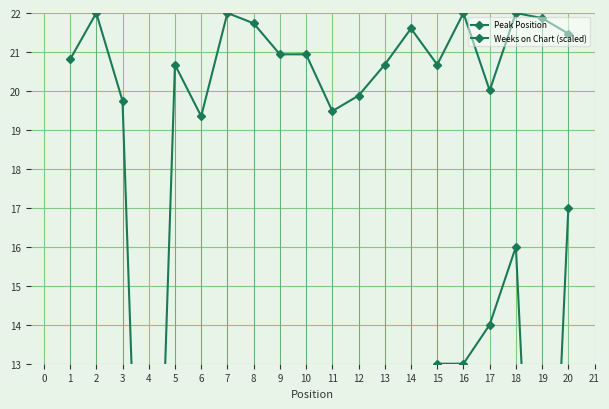

How many interior local valleys does the Weeks on Chart (scaled) series have?

5